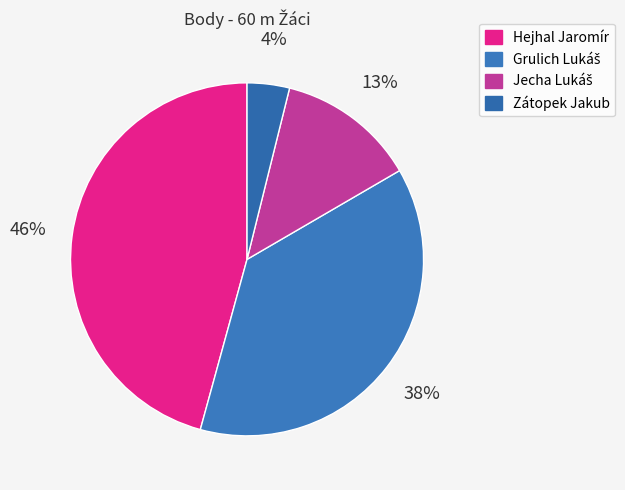

Which has a higher value, Hejhal Jaromír or Grulich Lukáš?

Hejhal Jaromír